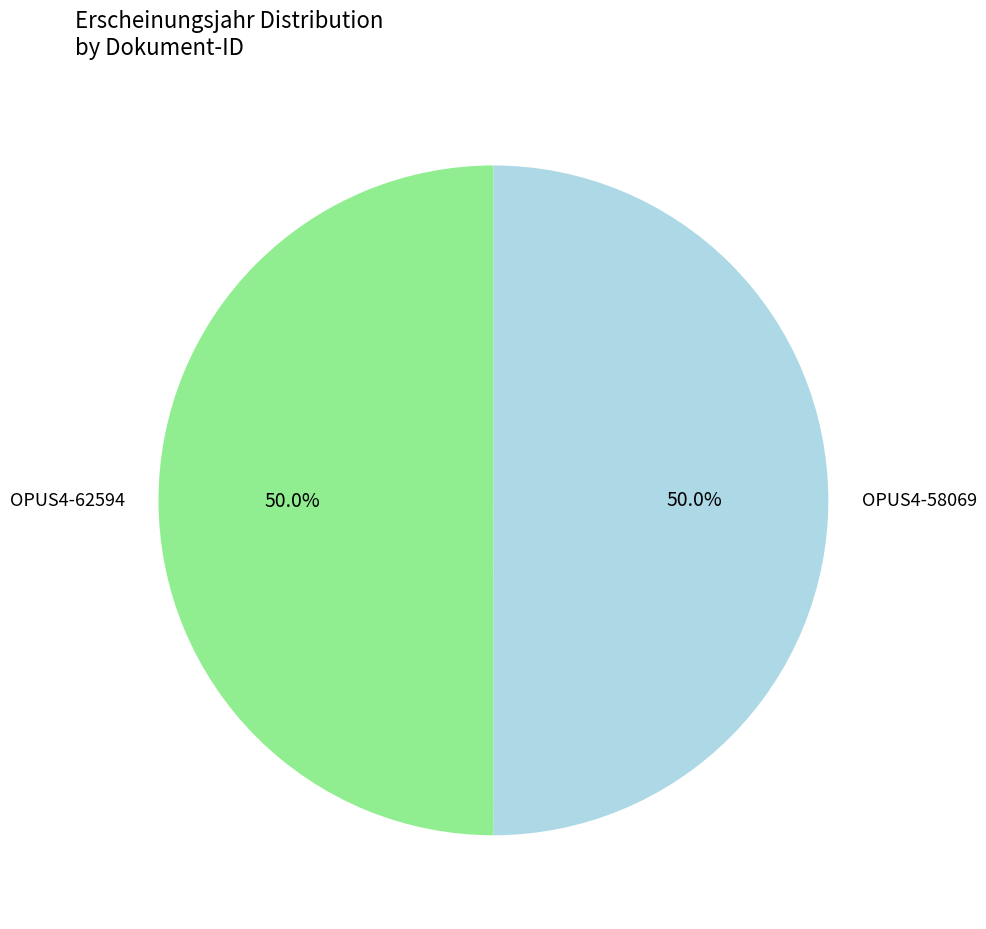

Approximately how many times larger is the value at OPUS4-58069 compared to OPUS4-62594?

1.0